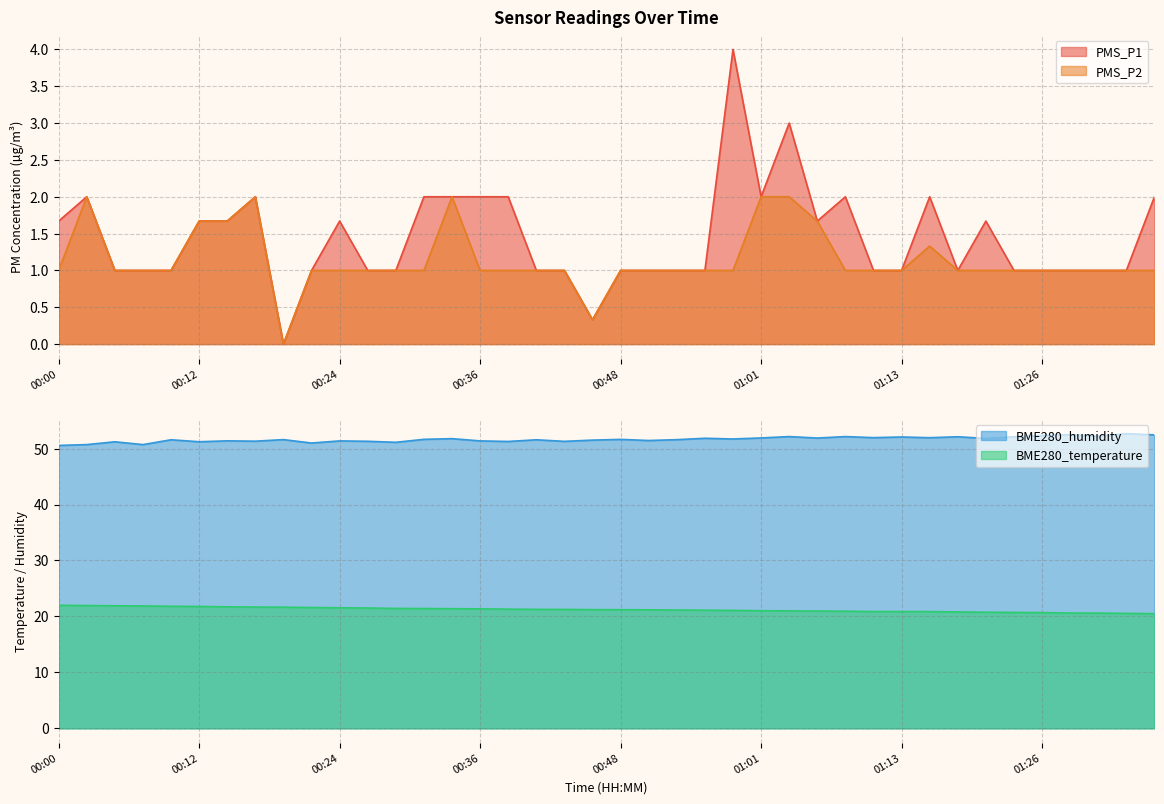

What is the lowest value of the BME280_humidity series?

50.6